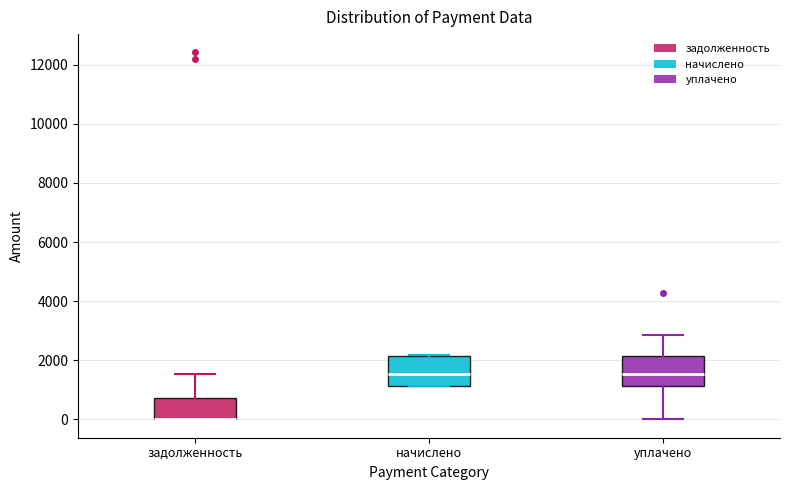

Reading left to right, transcribe this box plot: for each box, give where its median line is, the range the box spans, and where its two whiskers end, as read against the y-axis. The values are not printed on the chart, so give them approximately, as read against the axis.

задолженность: median 0 (drawn on the box's lower edge), box 0 to 800, whiskers 0 to 1600
начислено: median 1600, box 1200 to 2200, whiskers 1200 to 2200
уплачено: median 1600, box 1200 to 2200, whiskers 0 to 2800